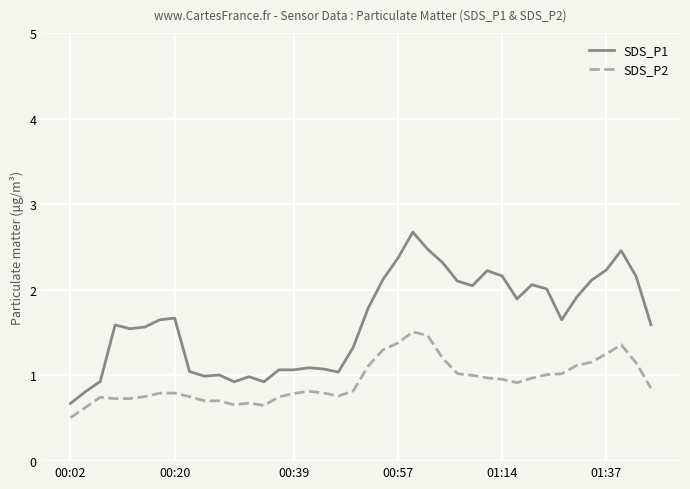

Which series has the largest total across all categories?

SDS_P1